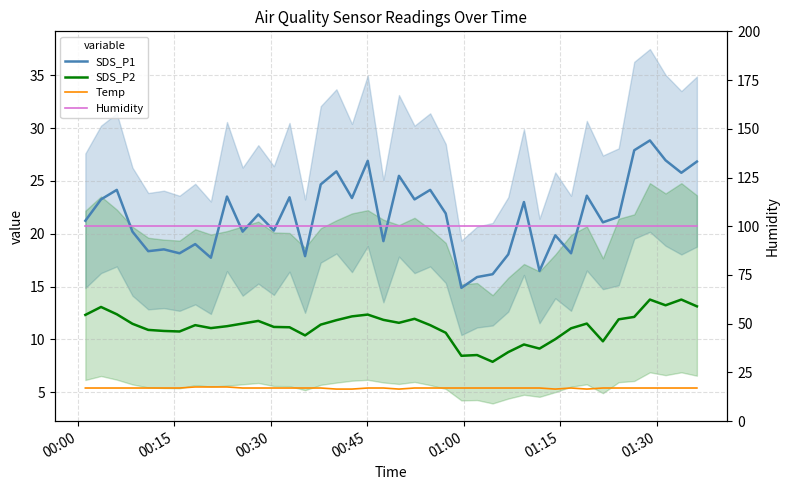

Count the number of data series in this chart.

4